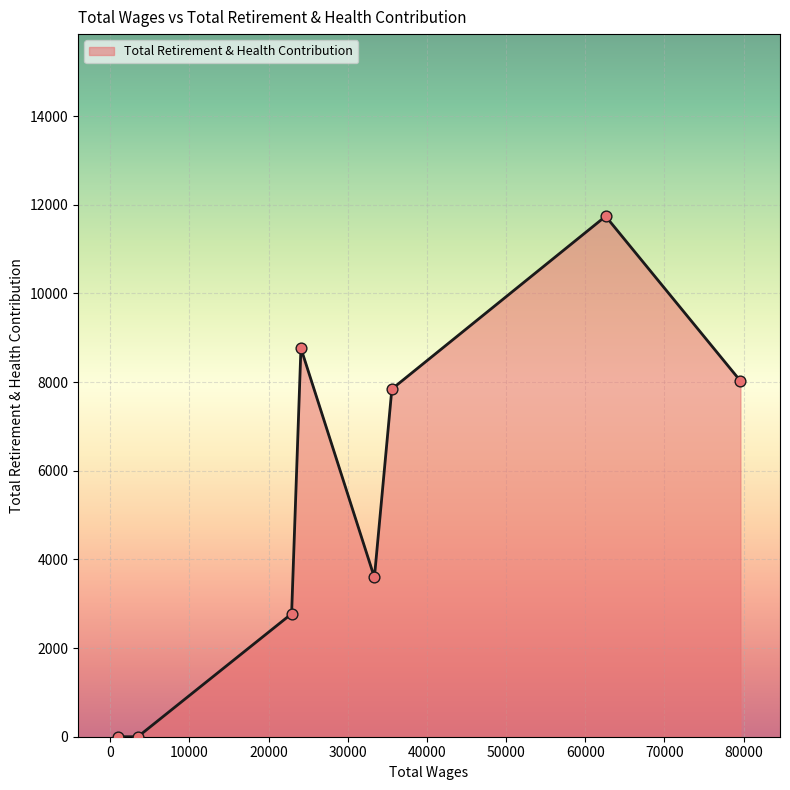

What is the maximum value shown in the chart?

11741